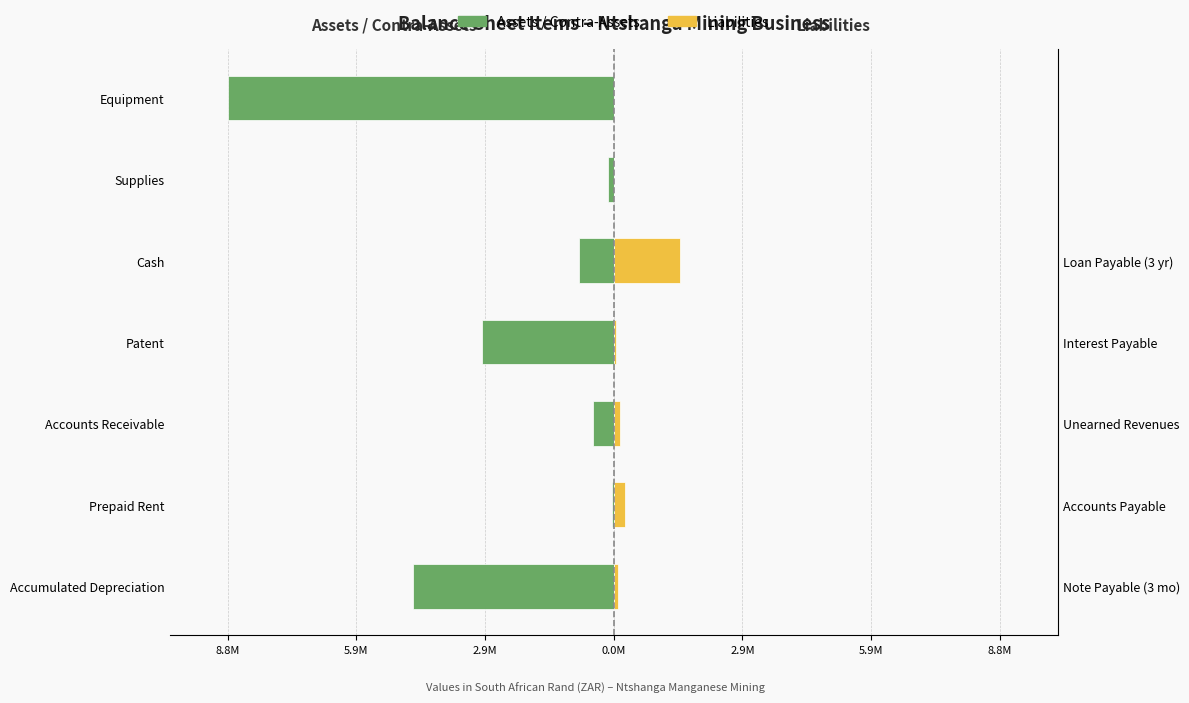

Between 5.9M and 0.0M, which series saw the biggest shift?

Assets / Contra-Assets